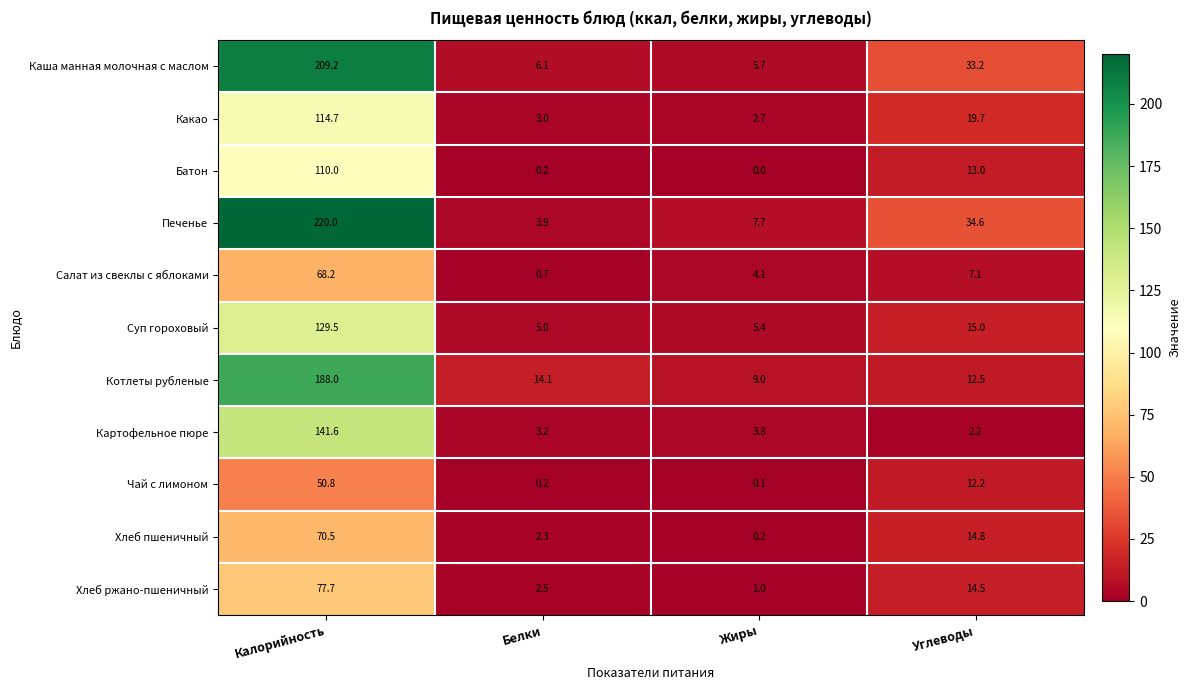

Which label corresponds to the largest value in the chart?

Калорийность